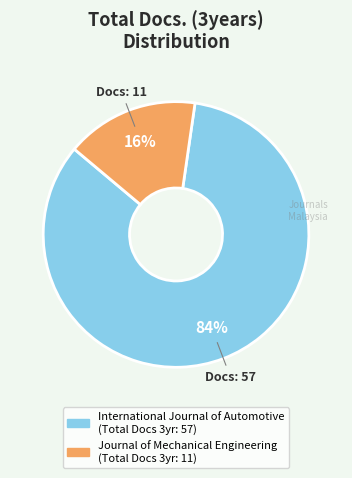

To the nearest percent, what is the average slice percentage?

50%